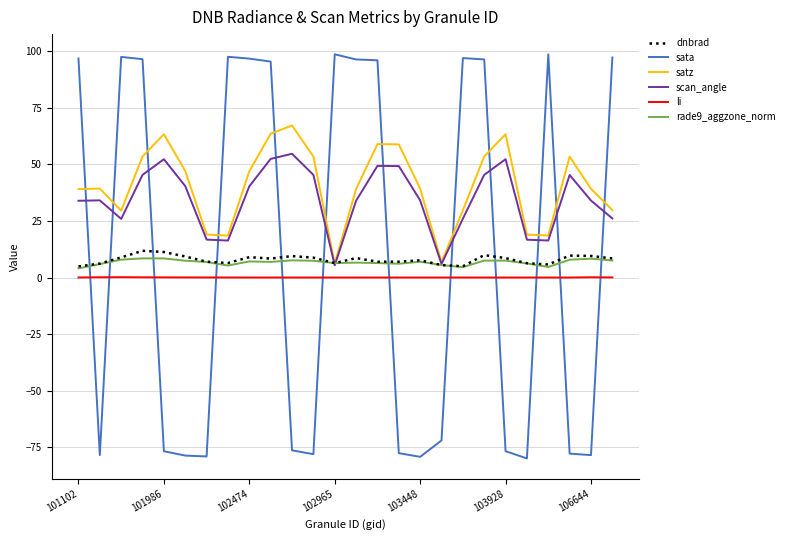

Which series has the largest total across all categories?

satz